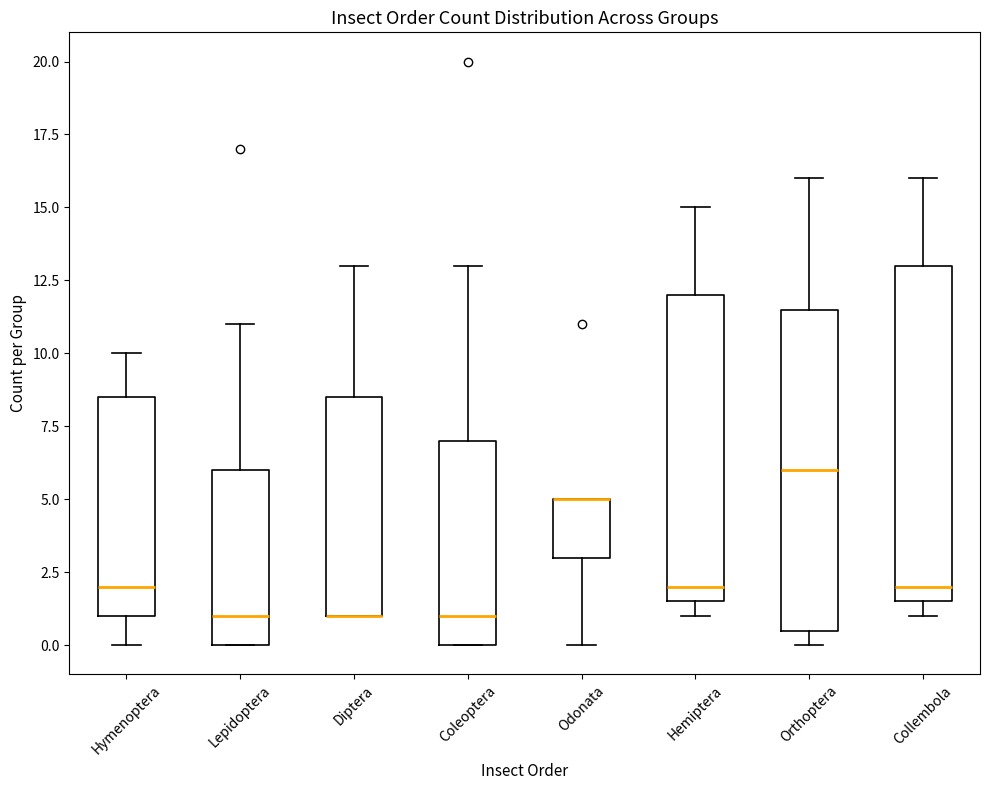

Reading left to right, transcribe this box plot: for each box, give where its median line is, the range the box spans, and where its two whiskers end, as read against the y-axis. The values are not printed on the chart, so give them approximately, as read against the axis.

Hymenoptera: median 2.0, box 1.0 to 8.5, whiskers 0.0 to 10.0
Lepidoptera: median 1.0, box 0.0 to 6.0, whiskers 0.0 to 11.0
Diptera: median 1.0 (drawn on the box's lower edge), box 1.0 to 8.5, whiskers 1.0 to 13.0
Coleoptera: median 1.0, box 0.0 to 7.0, whiskers 0.0 to 13.0
Odonata: median 5.0 (drawn on the box's upper edge), box 3.0 to 5.0, whiskers 0.0 to 5.0
Hemiptera: median 2.0, box 1.5 to 12.0, whiskers 1.0 to 15.0
Orthoptera: median 6.0, box 0.5 to 11.5, whiskers 0.0 to 16.0
Collembola: median 2.0, box 1.5 to 13.0, whiskers 1.0 to 16.0